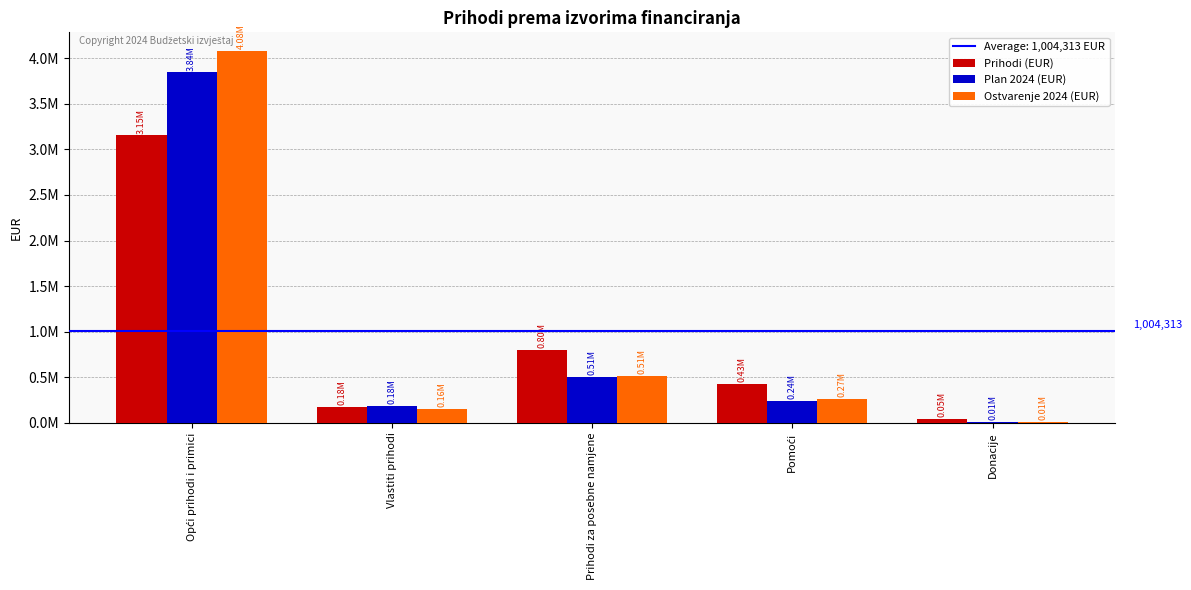

Which label corresponds to the largest value in the chart?

Opći prihodi i primici